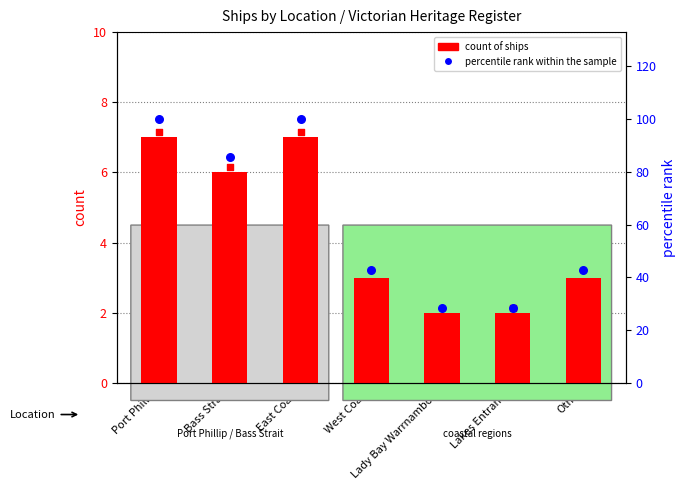

What is the total value across all series at Other?

45.9